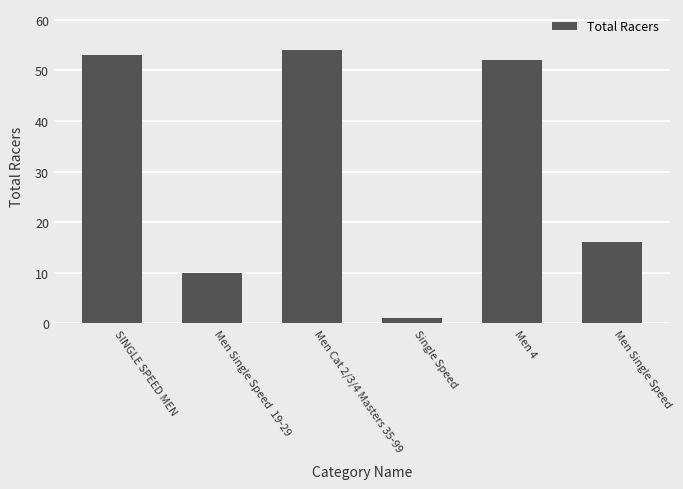

List the labels in order of value, smallest first.

Single Speed, Men Single Speed  19-29, Men Single Speed, Men 4, SINGLE SPEED MEN, Men Cat 2/3/4 Masters 35-99